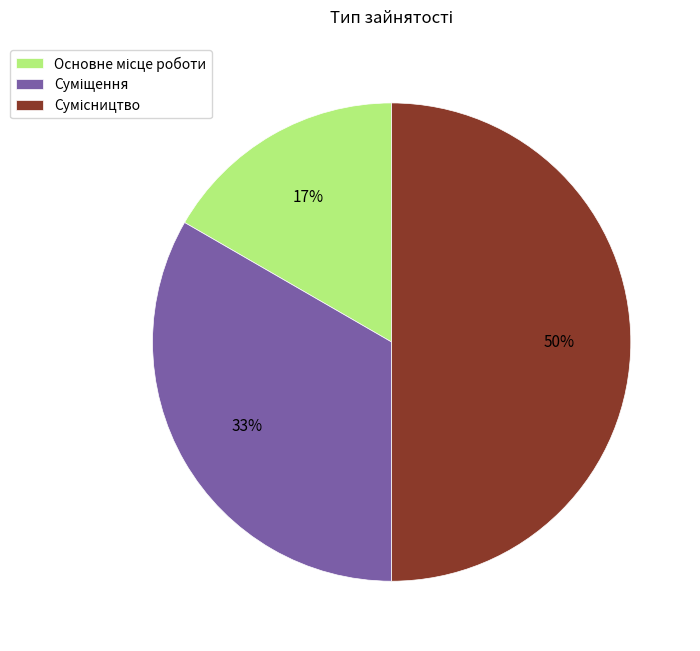

To the nearest percent, what is the average slice percentage?

33%